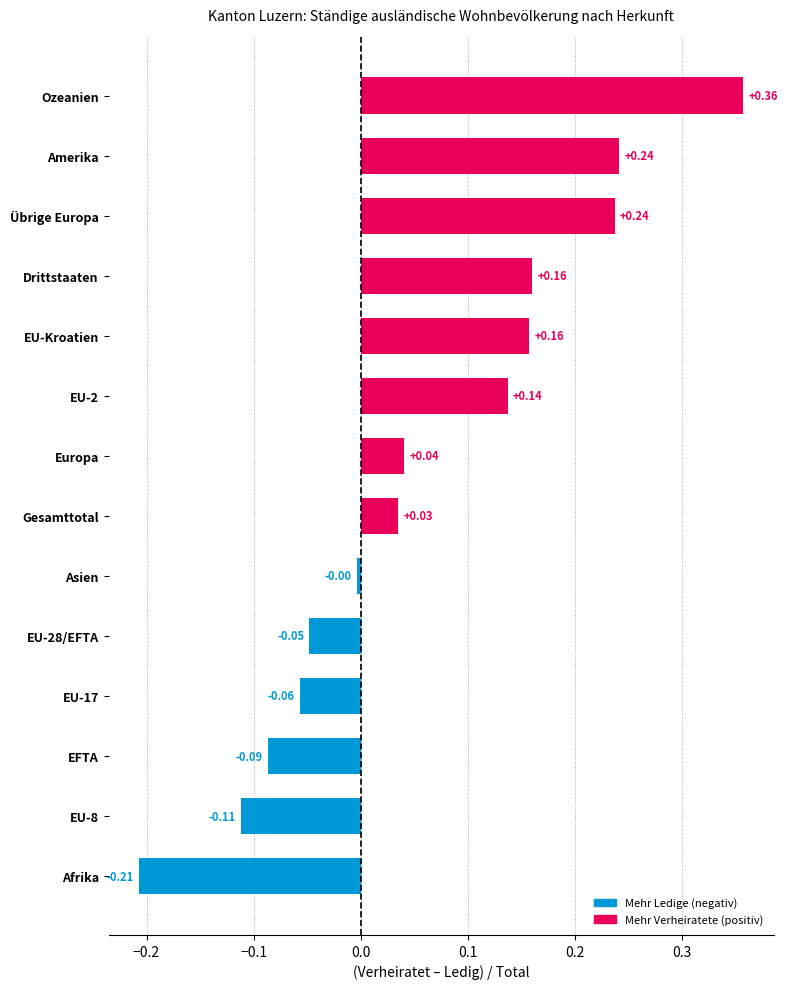

Which has a higher value, Gesamttotal or Übrige Europa?

Übrige Europa